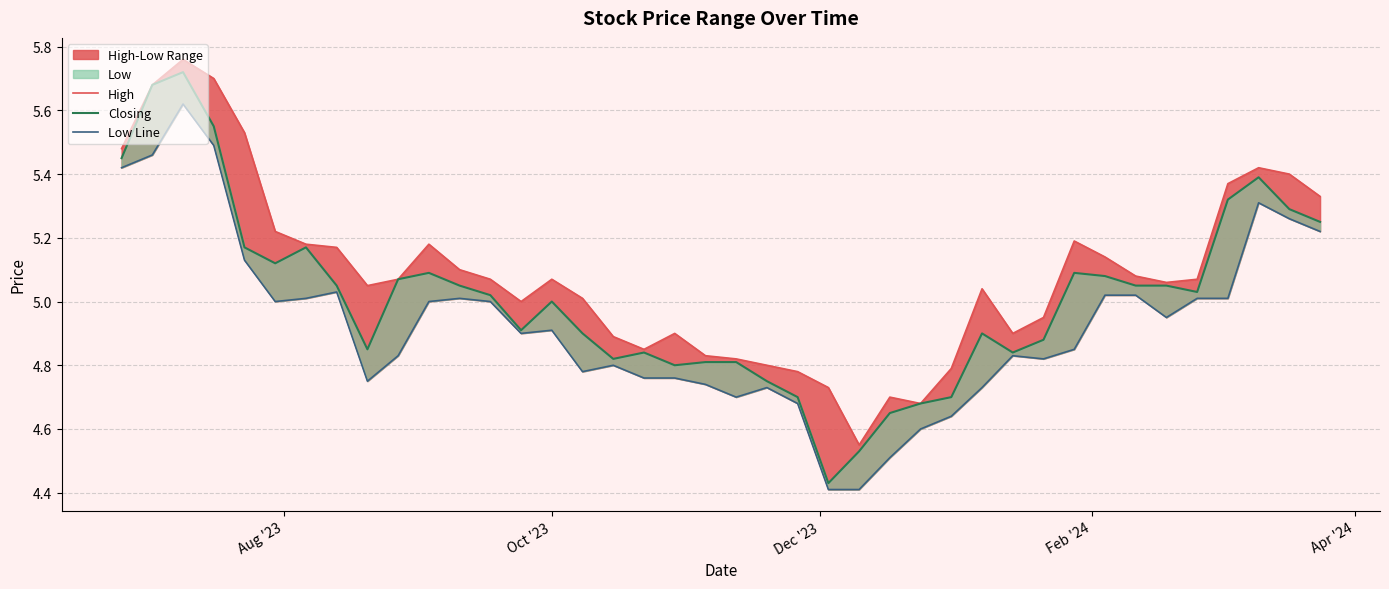

Which series has the widest spread of values?

Closing